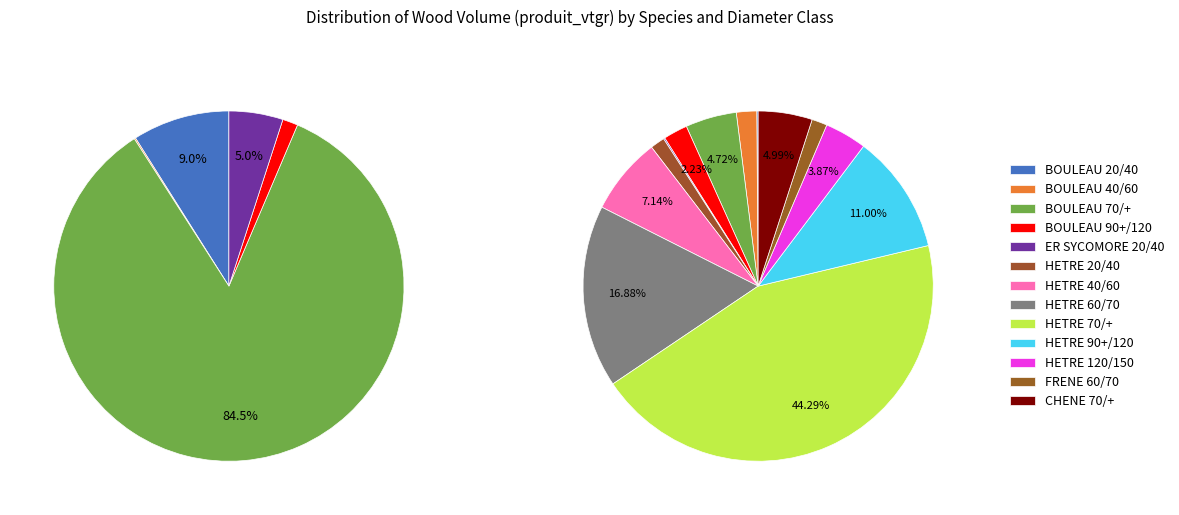

What percentage is the HETRE 40/60 slice, to the nearest percent?

7%